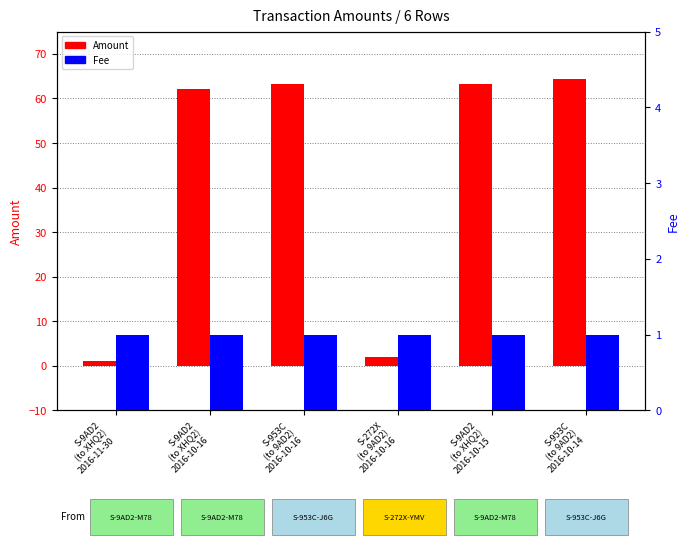

Is the value of Amount at S-953C
(to 9AD2)
2016-10-16 greater than the value of Fee at S-272X
(to 9AD2)
2016-10-16?

Yes